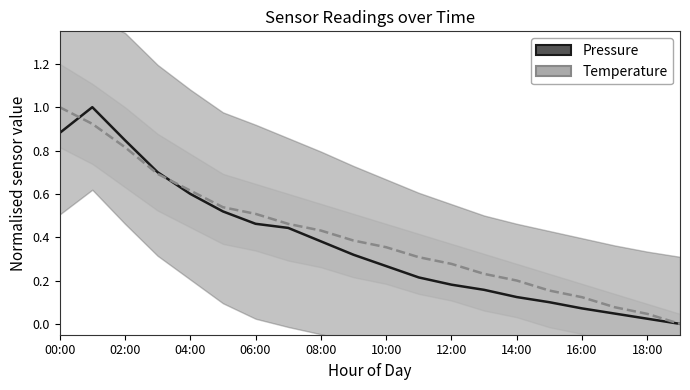

Reading left to right, list all the values displayed in this chart.

Pressure: 0.9	1.0	0.8	0.7	0.6	0.5	0.5	0.4	0.4	0.3	0.3	0.2	0.2	0.2	0.1	0.1	0.1	0.0	0.0	0.0
Temperature: 1.0	0.9	0.8	0.7	0.6	0.5	0.5	0.5	0.4	0.4	0.4	0.3	0.3	0.2	0.2	0.2	0.1	0.1	0.0	0.0